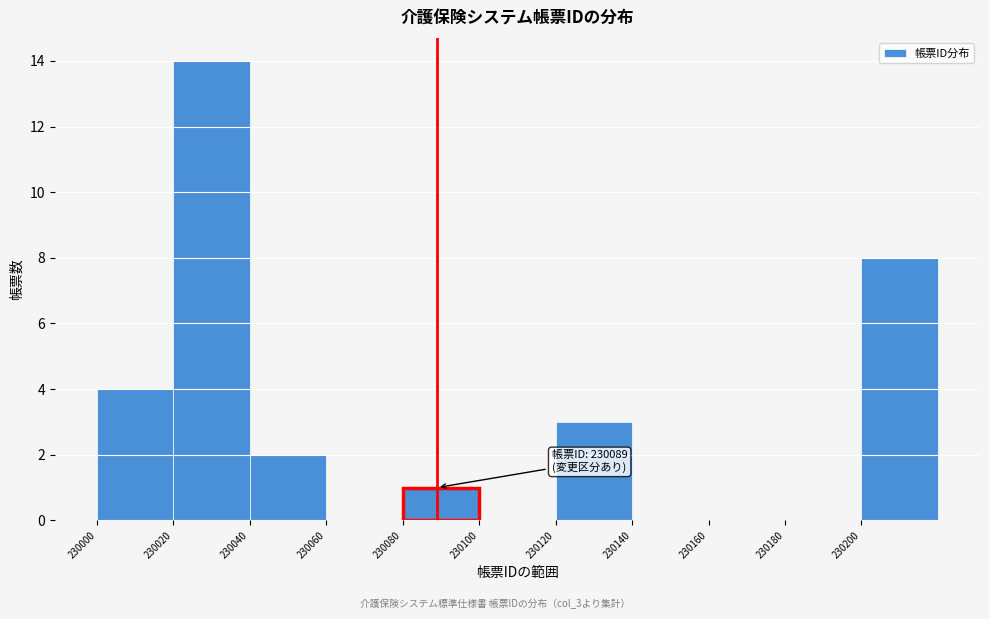

Which range on the x-axis has the tallest bar?

230020 to 230040